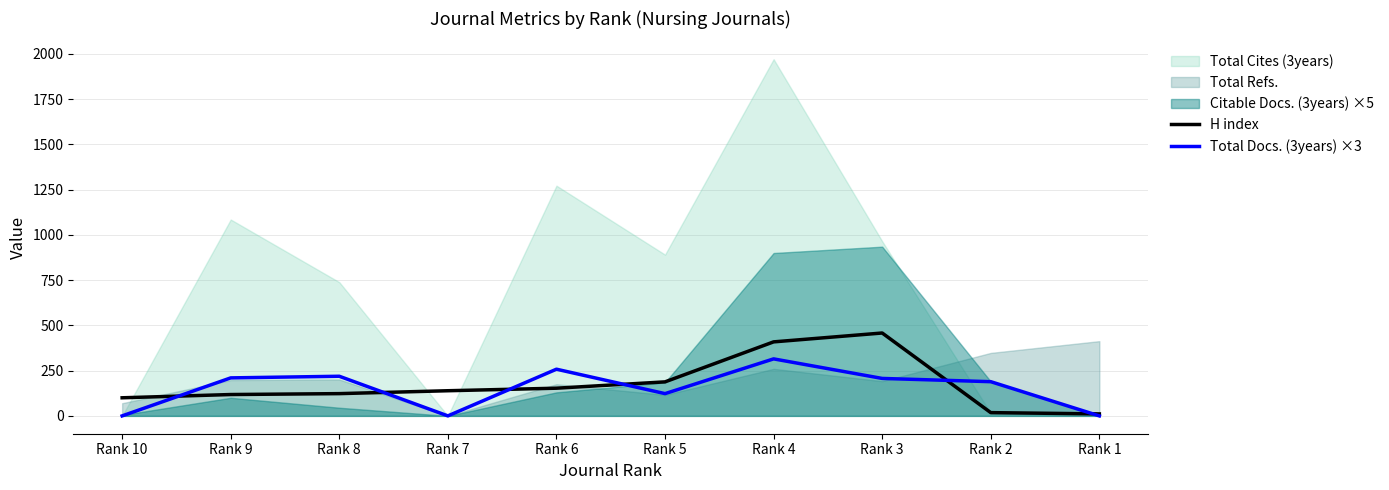

What is the value of the H index point at the 6th from the left?

188